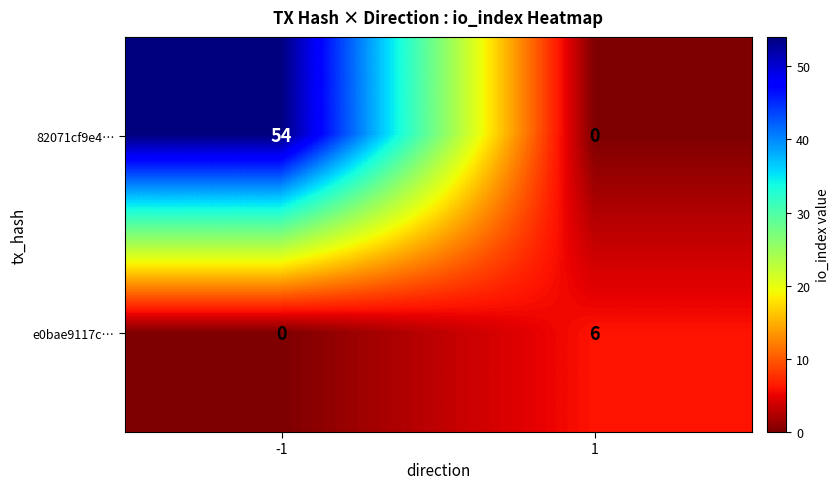

What is the total value across all series at -1?

54